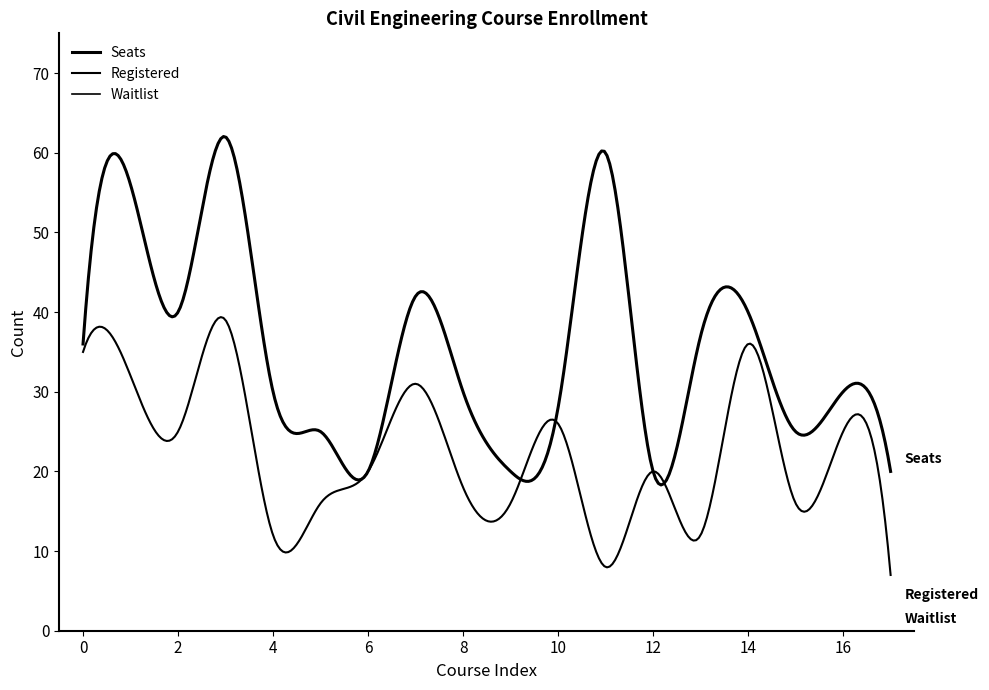

Reading right to left, transcribe all the data shown in this chart.

Registered: 7	25	16	36	12	20	8	26	16	18	31	20	16	12	39	25	32	35
Seats: 20	30	25	40	37	20	60	28	20	30	42	20	25	30	62	40	56	36
Waitlist: 0	0	0	0	0	0	0	0	0	0	0	0	0	0	0	0	0	0